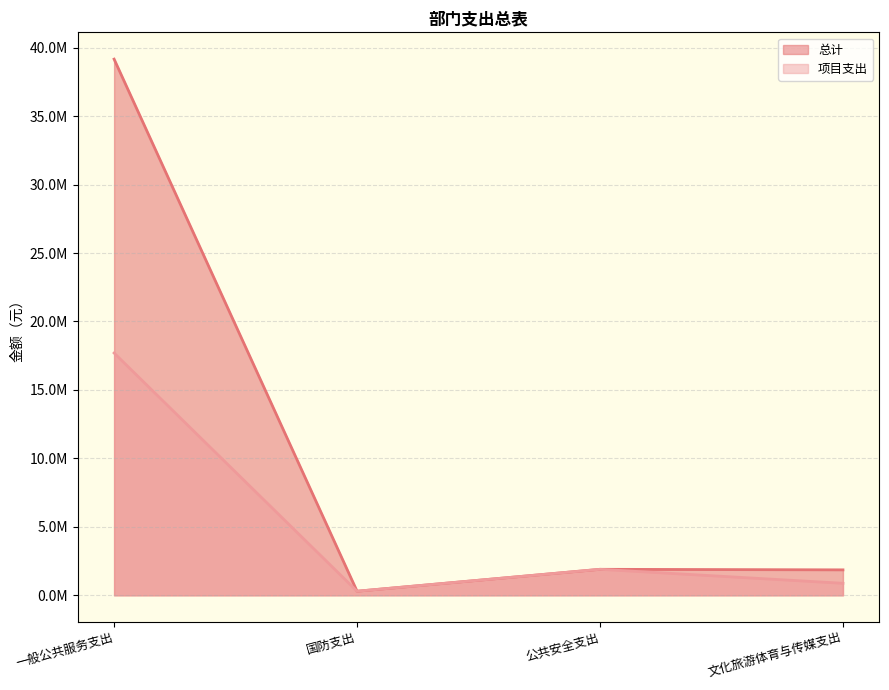

What is the label of the 3rd point from the left?

公共安全支出